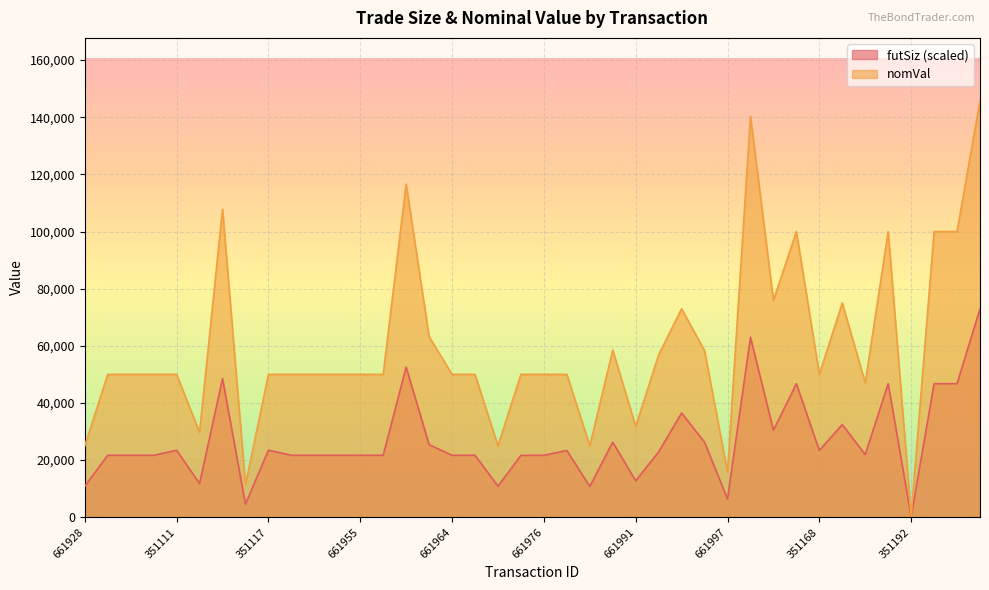

Count the number of categories in the chart.

40